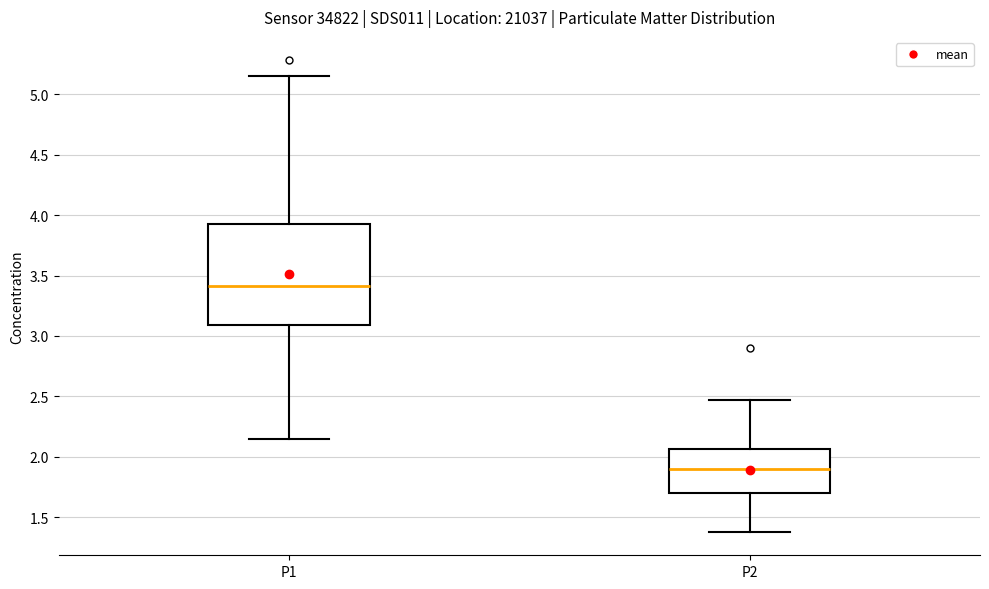

Reading left to right, transcribe this box plot: for each box, give where its median line is, the range the box spans, and where its two whiskers end, as read against the y-axis. The values are not printed on the chart, so give them approximately, as read against the axis.

P1: median 3.40, box 3.10 to 3.95, whiskers 2.15 to 5.15
P2: median 1.90, box 1.70 to 2.05, whiskers 1.40 to 2.45